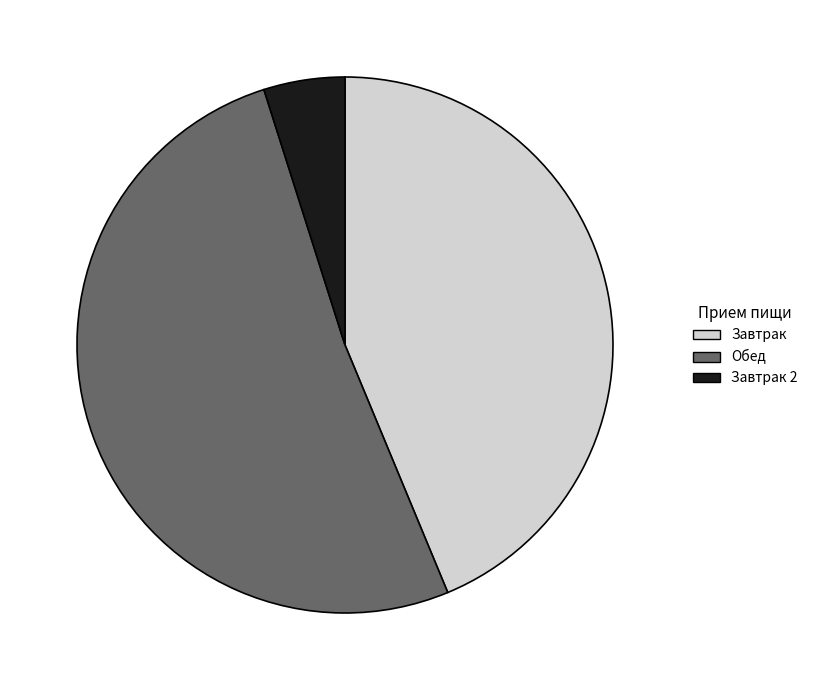

Is there a majority slice in this chart?

Yes